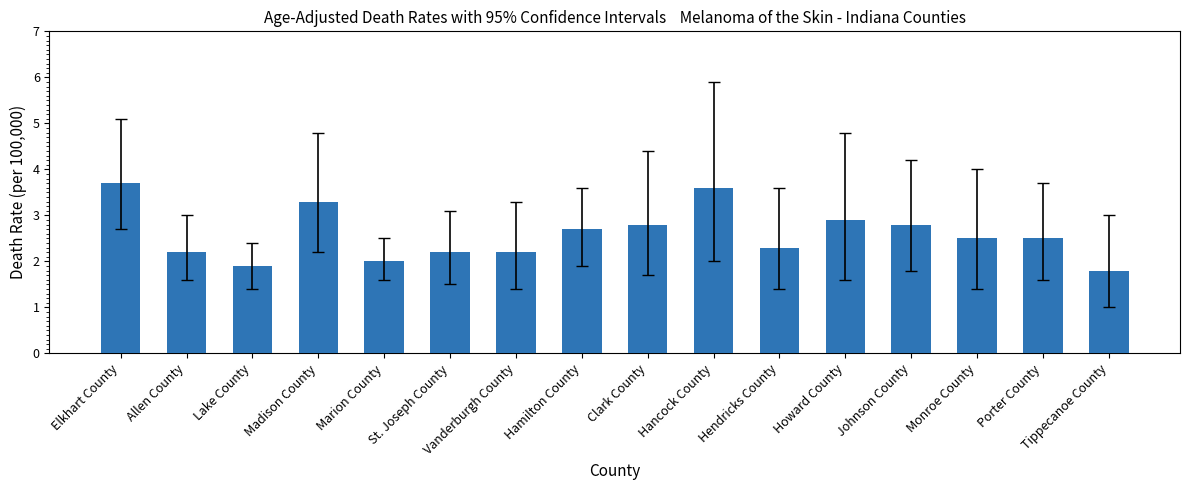

The value at Vanderburgh County is 2.2. True or false?

True